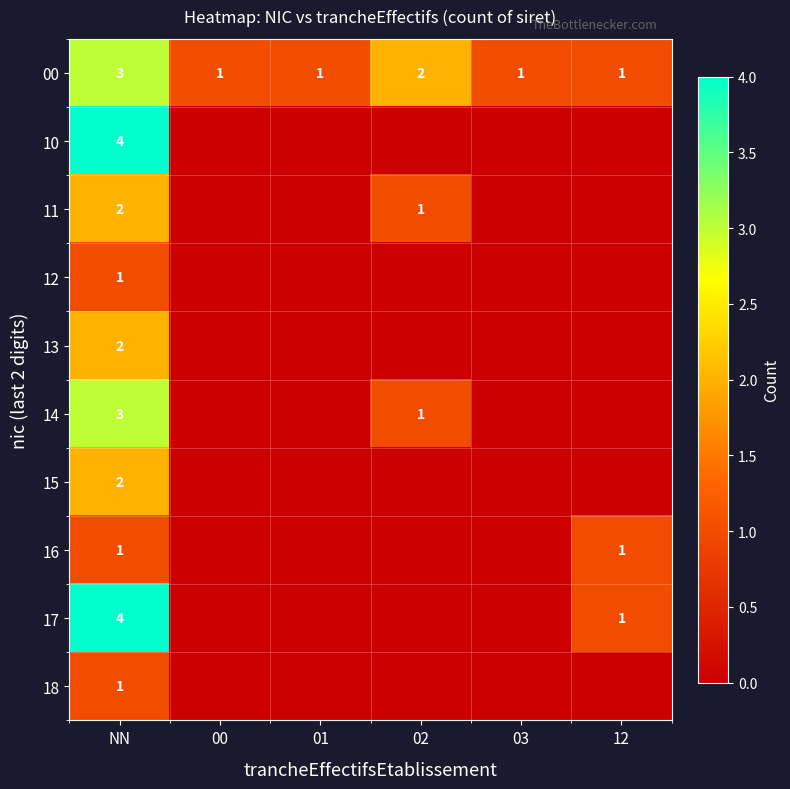

Rank the series by their maximum value, from lowest to highest.

12, 16, 18, 11, 13, 15, 00, 14, 10, 17